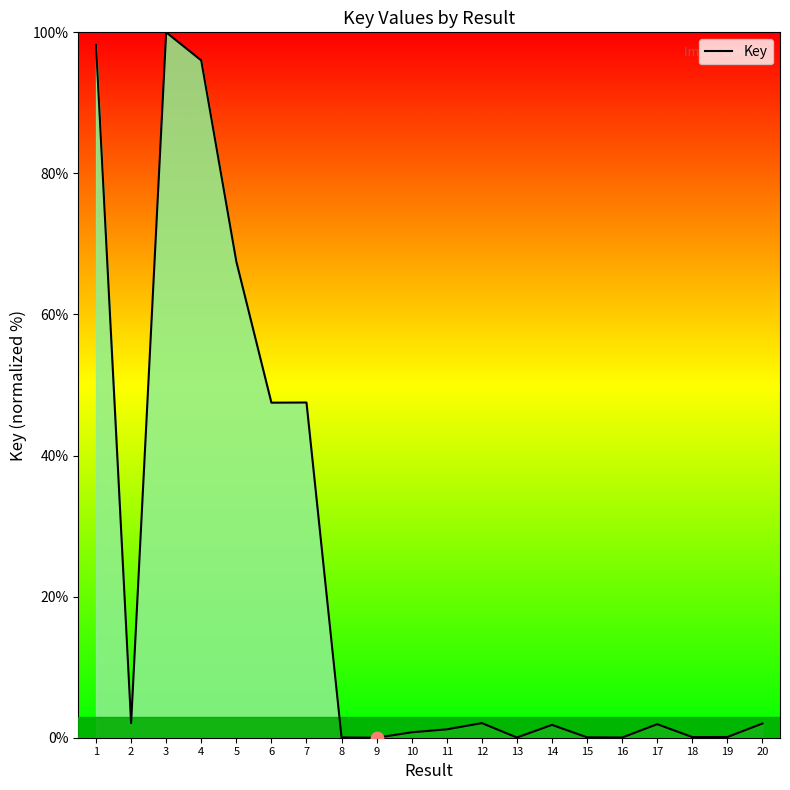

What is the ratio of the value at 20 to the value at 14?

1.1